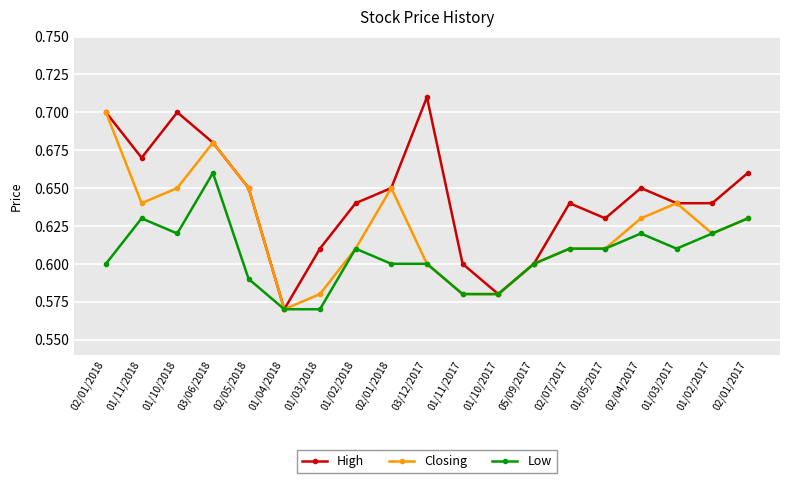

At which category does Low reach its first local peak?

01/11/2018